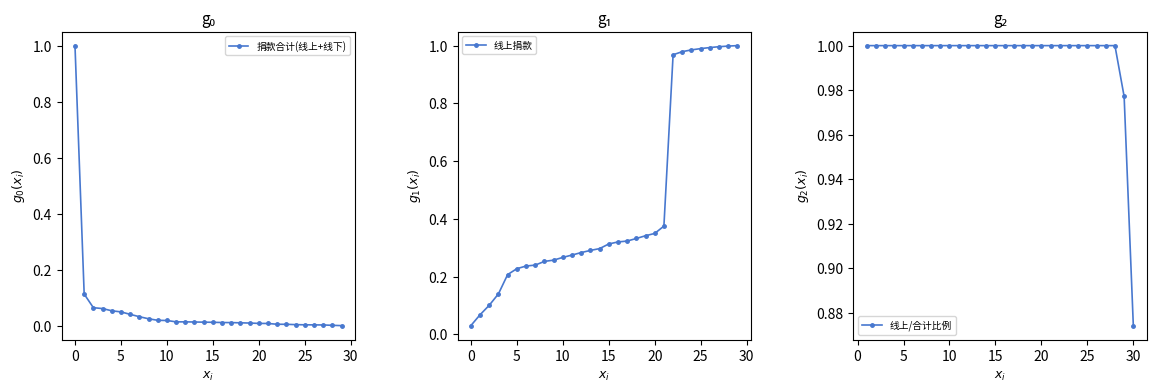

True or false: 捐款合计(线上+线下) has more than 0 points higher than both neighbors.

False